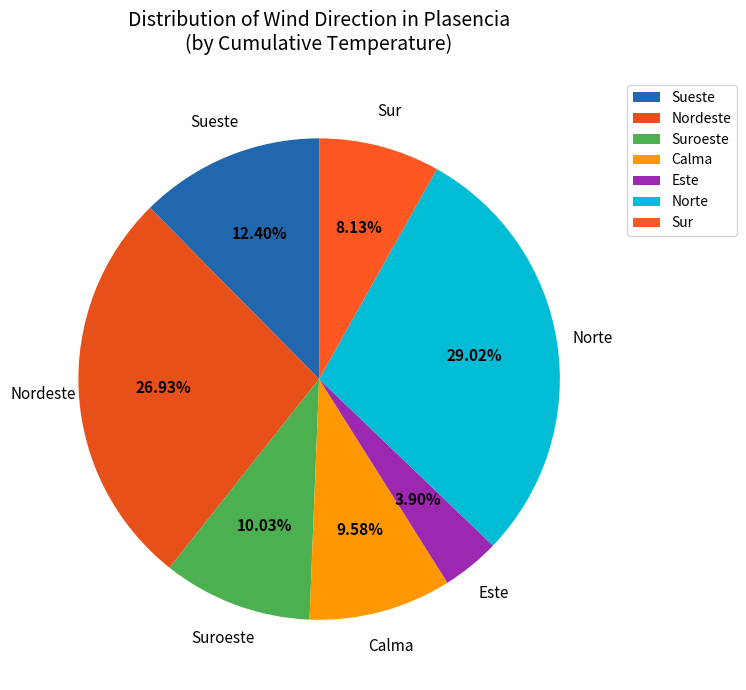

Which category has the smallest portion of the pie?

Este